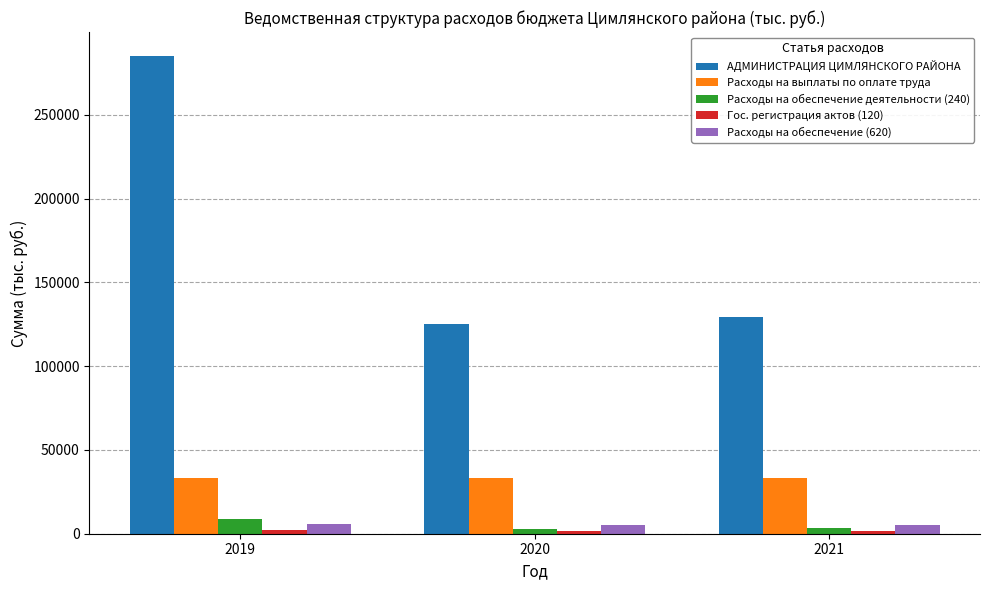

At which label is Расходы на обеспечение (620) closest to 5660?

2021